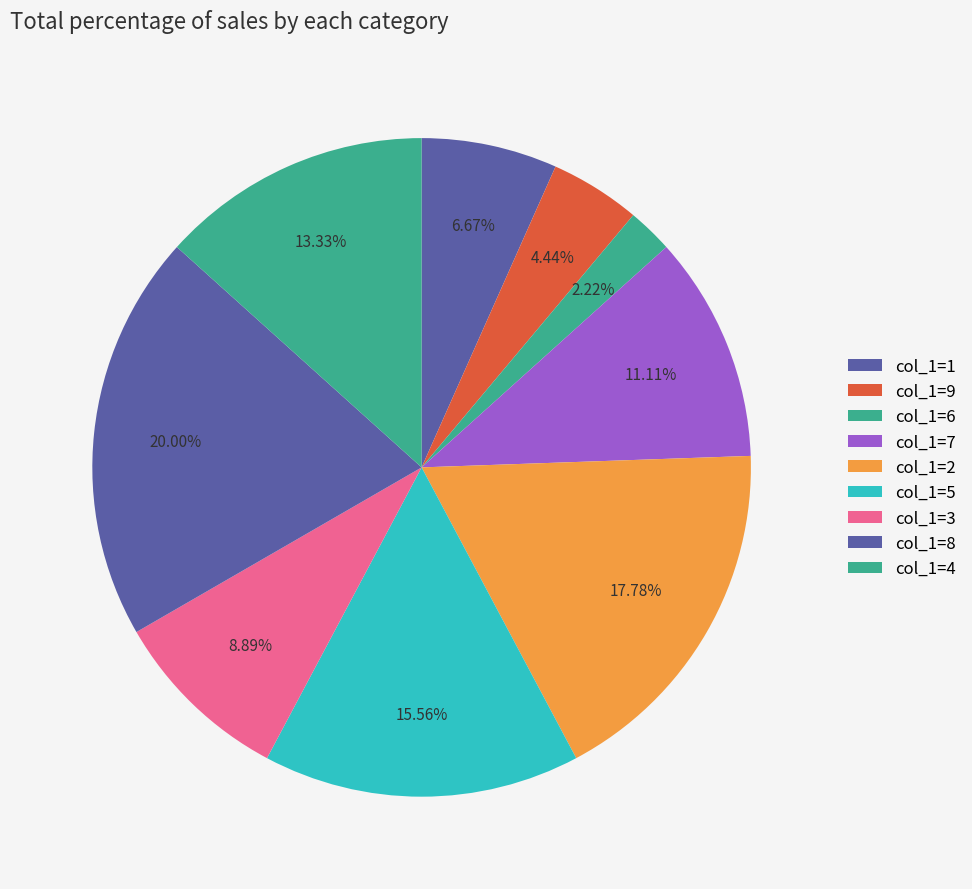

Count the number of slices in the pie.

9